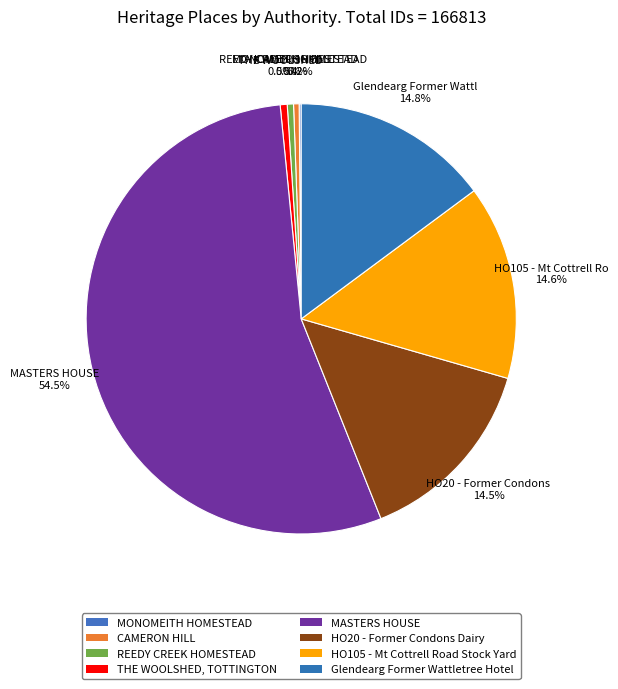

Which slice is the largest?

MASTERS HOUSE